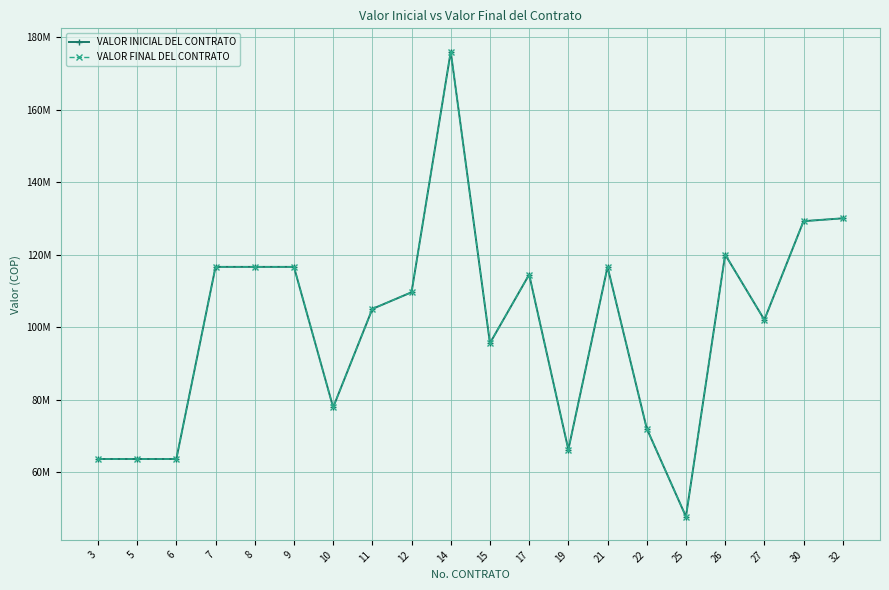

Does the chart have visible grid lines?

Yes